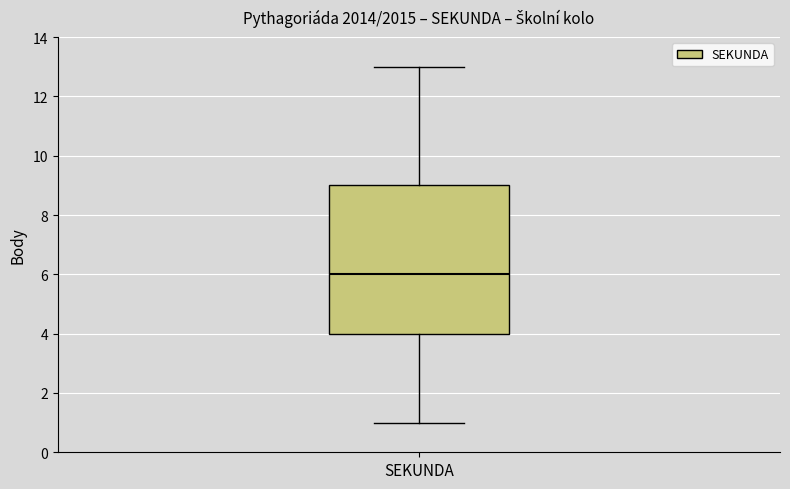

Transcribe this box plot: give where the median line is, the range the box spans, and where the two whiskers end, as read against the y-axis. The values are not printed on the chart, so give them approximately, as read against the axis.

median 6, box 4 to 9, whiskers 1 to 13